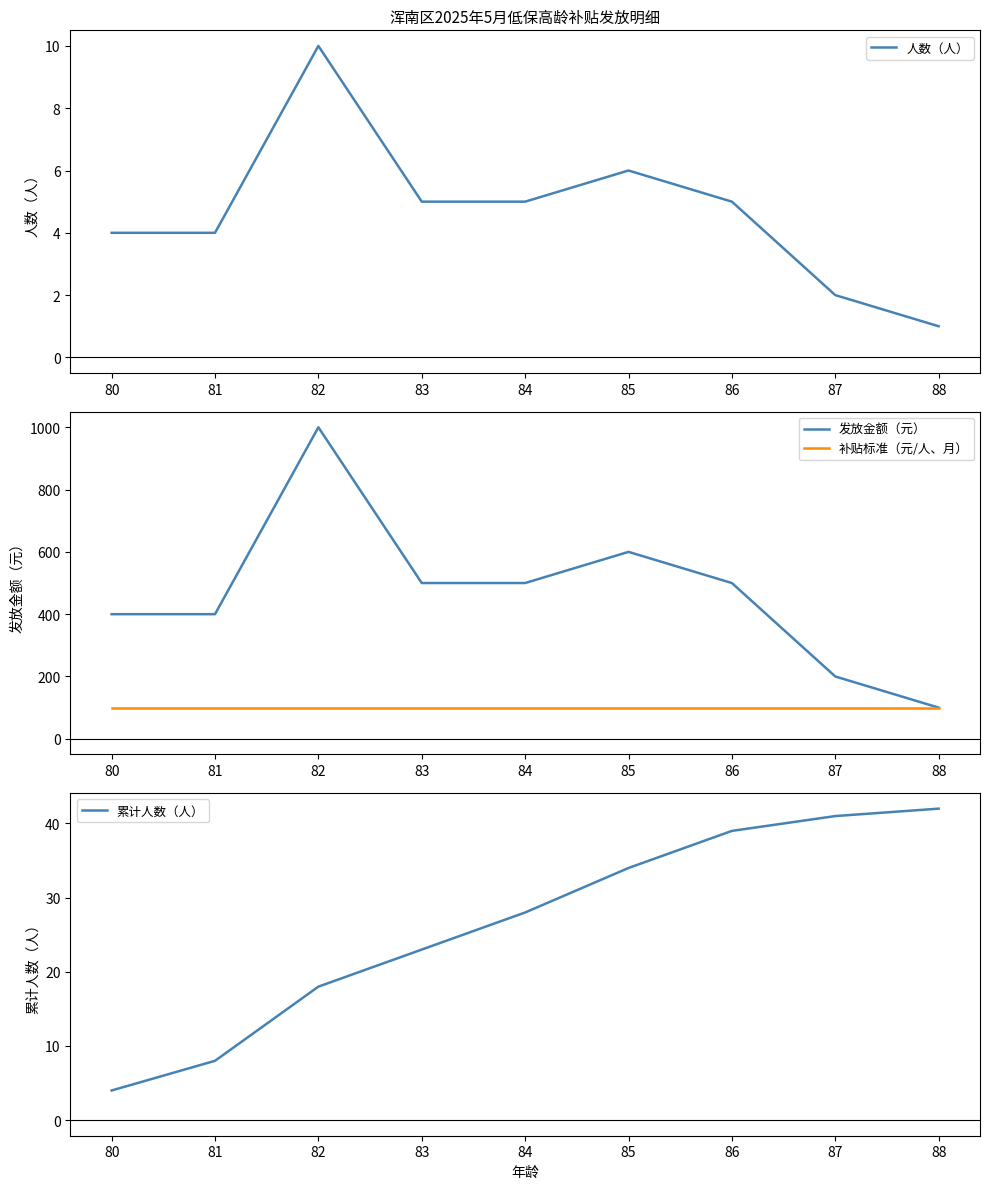

Is it true that 发放金额（元） equals 500 at 83?

True